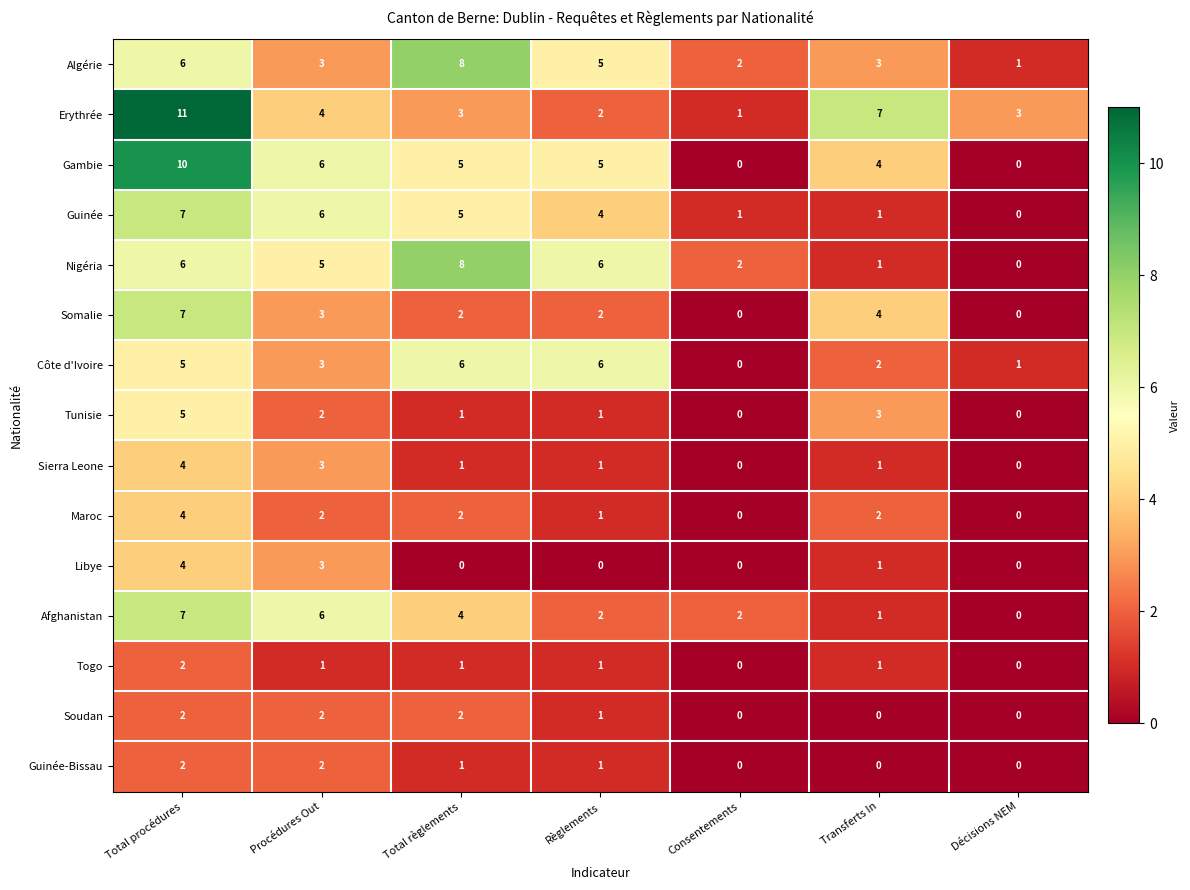

What is the difference between the maximum and second lowest values in the Maroc series?

4